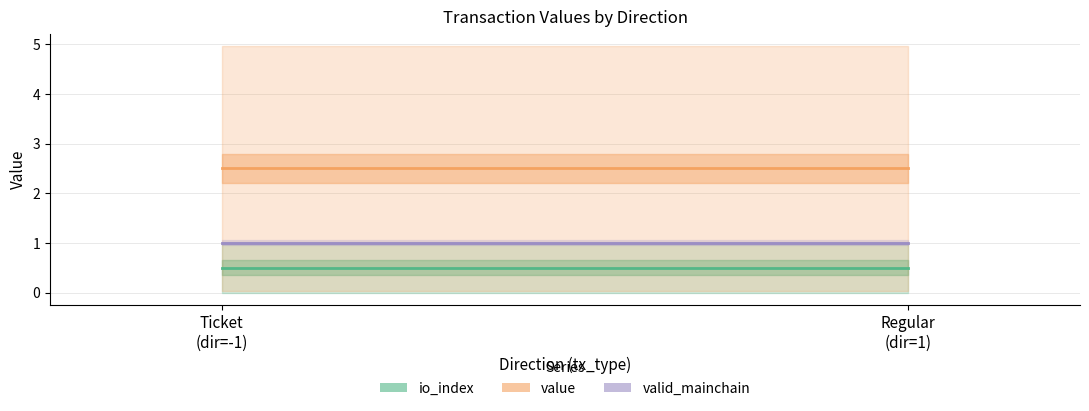

Does the chart have visible grid lines?

Yes